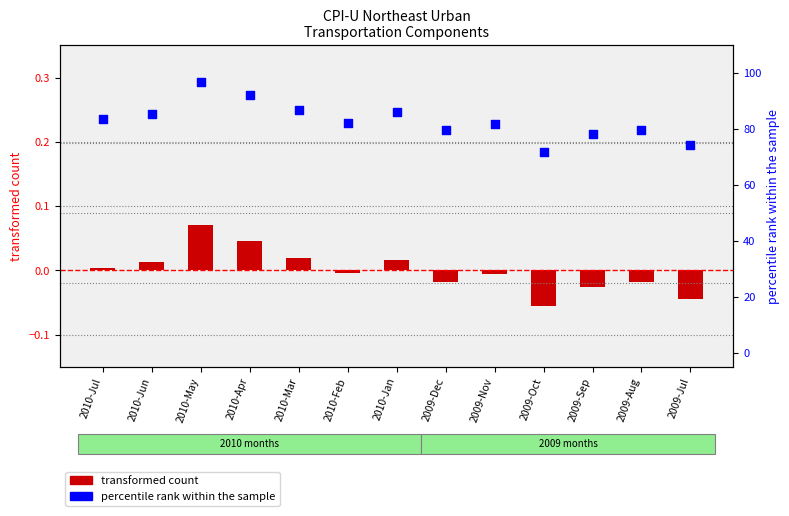

What is the total value across all series at 2010-Apr?

92.2